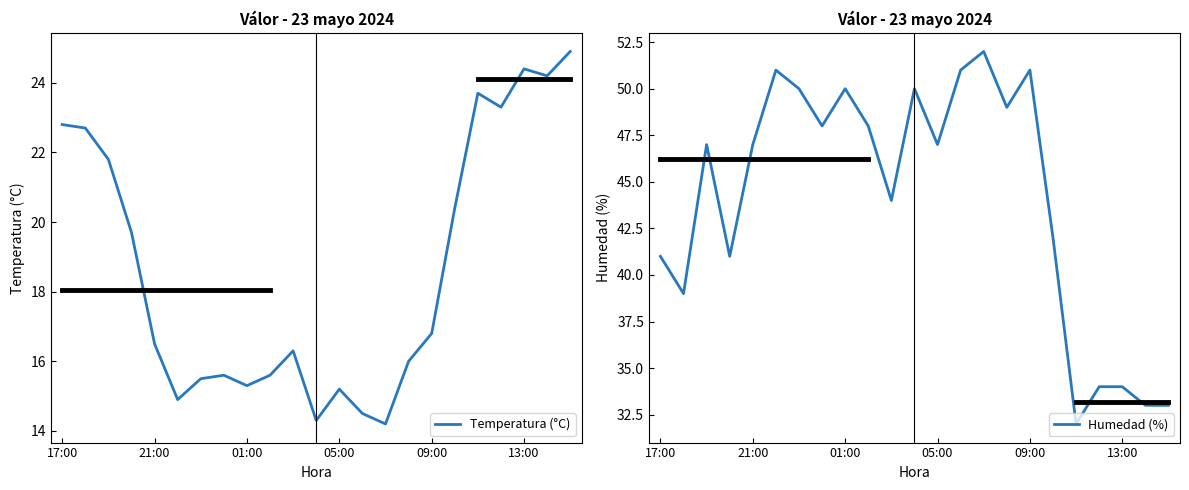

Is it true that Temperatura (°C) equals 15.2 at 05:00?

True